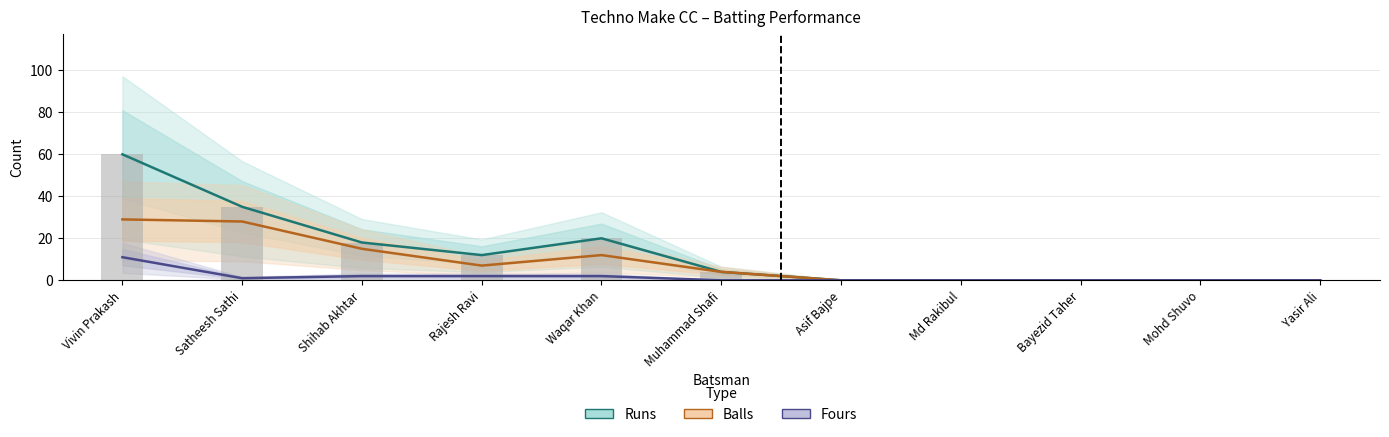

What is the spread (max minus min) of values at Rajesh Ravi?

10